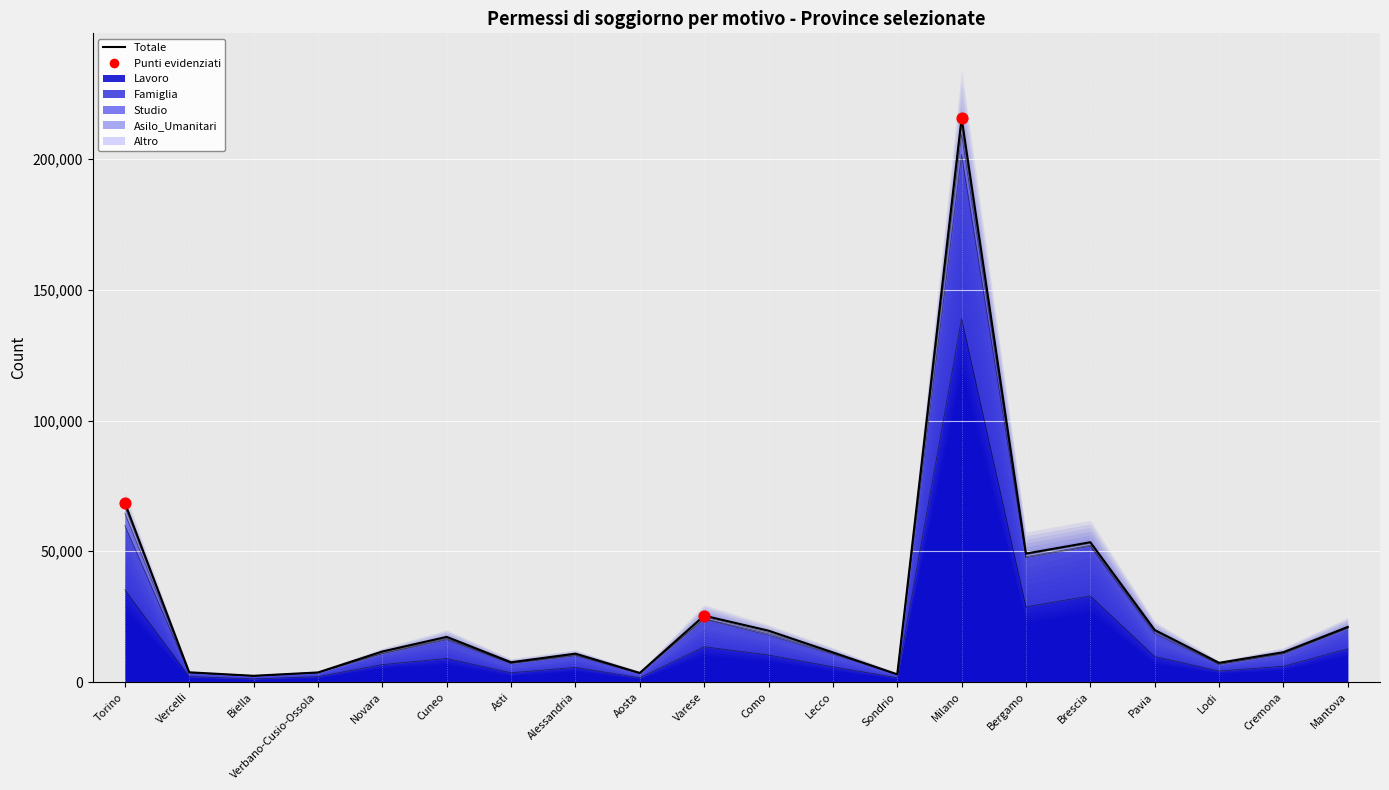

Which has a higher value, Torino or Asti?

Torino